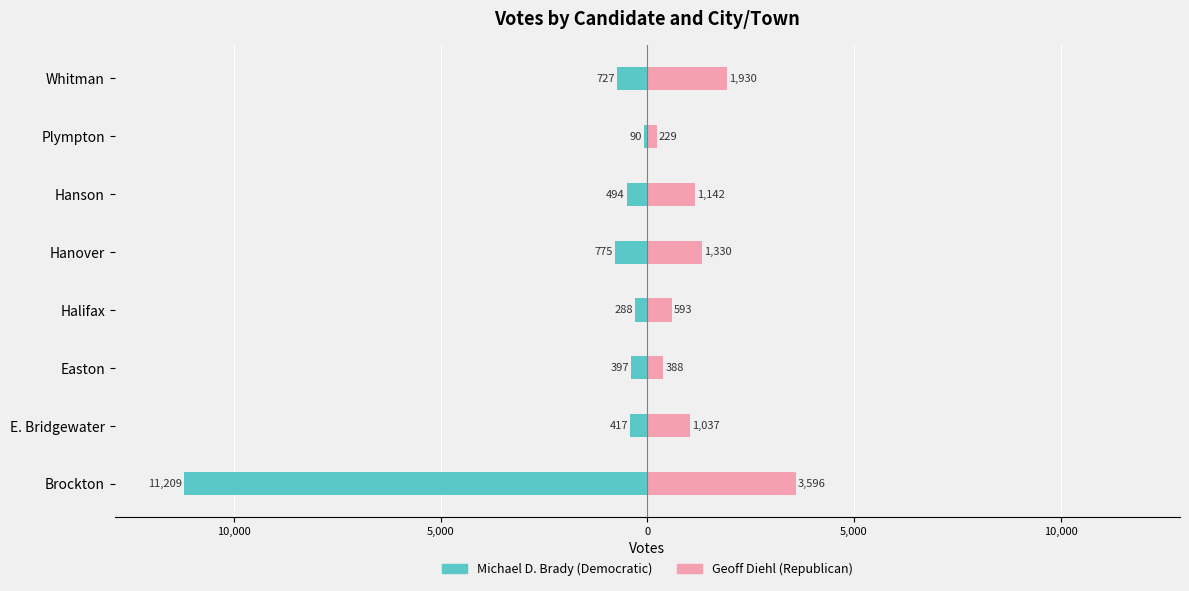

The Michael D. Brady series shows -727 at Whitman. True or false?

True